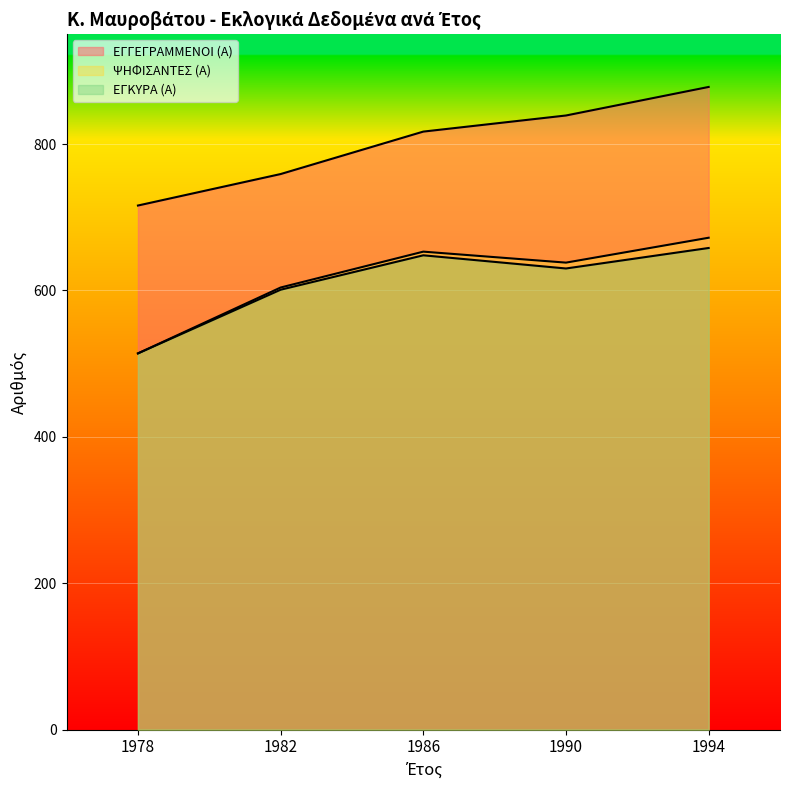

What is the sum of the ΨΗΦΙΣΑΝΤΕΣ (Α) values at 1986 and 1990?

1291